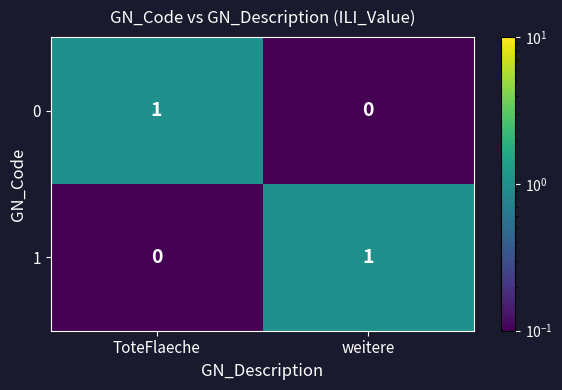

True or false: 1 has a value of 1 at weitere.

True